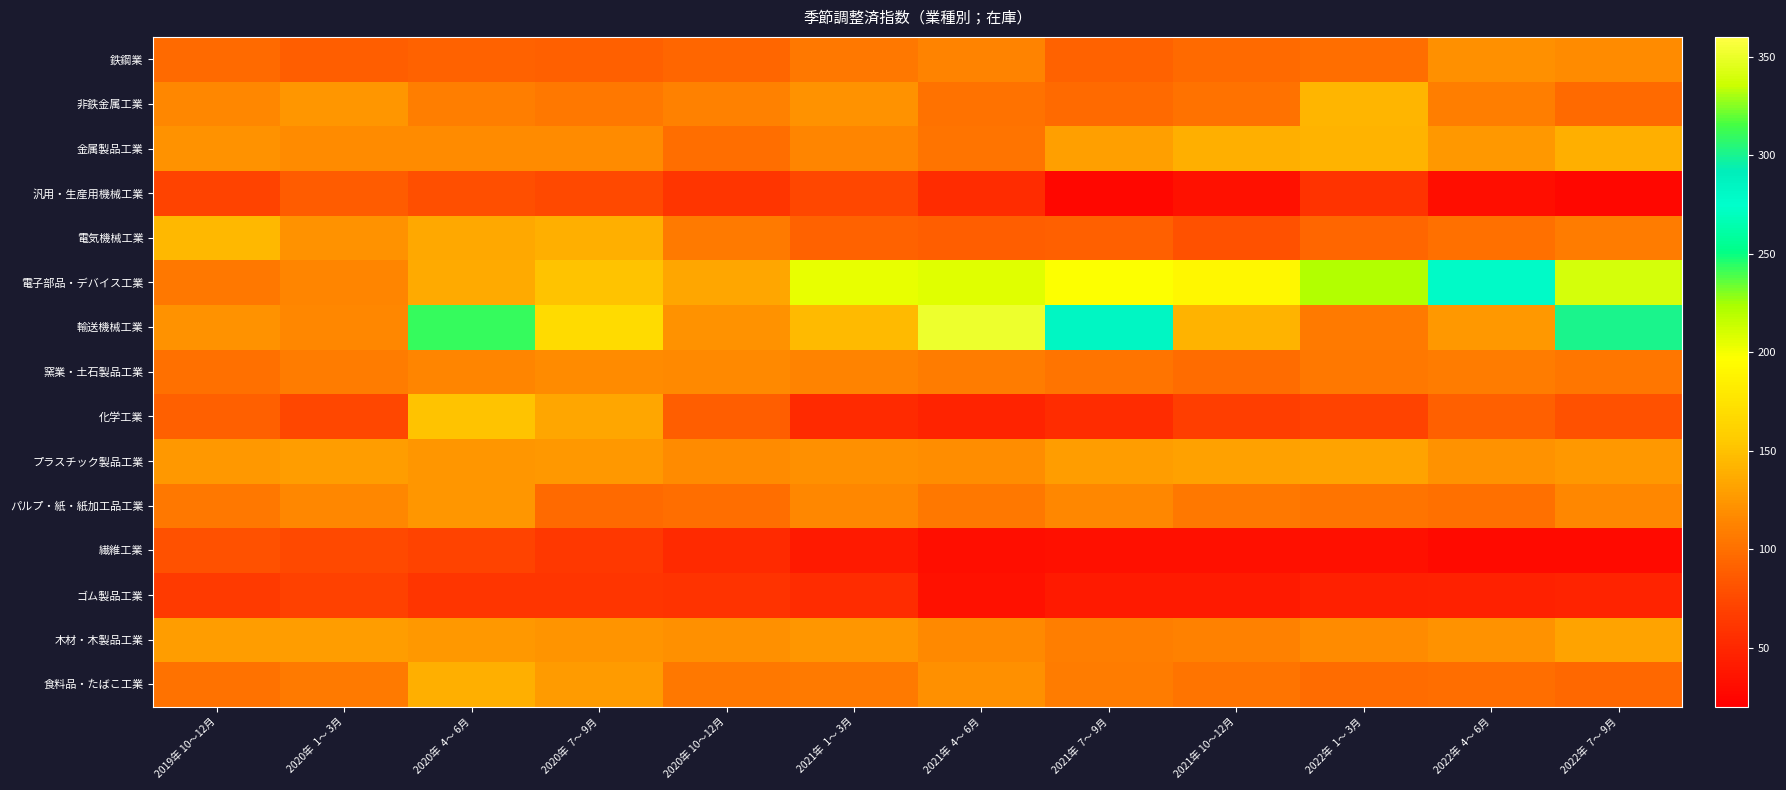

Reading right to left, list all the values displayed in this chart.

鉄鋼業: 2022年  7～ 9月=117.5	2022年  4～ 6月=120.4	2022年  1～ 3月=98.6	2021年 10～12月=96.3	2021年  7～ 9月=91.3	2021年  4～ 6月=112.3	2021年  1～ 3月=106.1	2020年 10～12月=94.2	2020年  7～ 9月=89.4	2020年  4～ 6月=91.6	2020年  1～ 3月=88.9	2019年 10～12月=96.0
非鉄金属工業: 2022年  7～ 9月=96.3	2022年  4～ 6月=110.0	2022年  1～ 3月=142.2	2021年 10～12月=101.8	2021年  7～ 9月=96.2	2021年  4～ 6月=102.1	2021年  1～ 3月=121.6	2020年 10～12月=111.3	2020年  7～ 9月=106.0	2020年  4～ 6月=110.1	2020年  1～ 3月=124.9	2019年 10～12月=114.4
金属製品工業: 2022年  7～ 9月=138.6	2022年  4～ 6月=125.3	2022年  1～ 3月=141.8	2021年 10～12月=138.9	2021年  7～ 9月=129.3	2021年  4～ 6月=103.4	2021年  1～ 3月=113.2	2020年 10～12月=98.9	2020年  7～ 9月=117.6	2020年  4～ 6月=117.2	2020年  1～ 3月=117.4	2019年 10～12月=122.0
汎用・生産用機械工業: 2022年  7～ 9月=25.6	2022年  4～ 6月=31.4	2022年  1～ 3月=58.7	2021年 10～12月=34.5	2021年  7～ 9月=25.9	2021年  4～ 6月=54.4	2021年  1～ 3月=73.2	2020年 10～12月=60.4	2020年  7～ 9月=75.0	2020年  4～ 6月=78.8	2020年  1～ 3月=86.6	2019年 10～12月=71.4
電気機械工業: 2022年  7～ 9月=107.8	2022年  4～ 6月=100.4	2022年  1～ 3月=93.2	2021年 10～12月=80.7	2021年  7～ 9月=89.1	2021年  4～ 6月=88.1	2021年  1～ 3月=91.4	2020年 10～12月=107.5	2020年  7～ 9月=139.0	2020年  4～ 6月=134.7	2020年  1～ 3月=121.1	2019年 10～12月=144.7
電子部品・デバイス工業: 2022年  7～ 9月=339.0	2022年  4～ 6月=279.5	2022年  1～ 3月=221.6	2021年 10～12月=190.0	2021年  7～ 9月=197.1	2021年  4～ 6月=207.2	2021年  1～ 3月=203.5	2020年 10～12月=133.6	2020年  7～ 9月=150.5	2020年  4～ 6月=136.6	2020年  1～ 3月=113.6	2019年 10～12月=105.6
輸送機械工業: 2022年  7～ 9月=300.4	2022年  4～ 6月=126.1	2022年  1～ 3月=106.4	2021年 10～12月=141.1	2021年  7～ 9月=284.1	2021年  4～ 6月=350.8	2021年  1～ 3月=145.8	2020年 10～12月=121.8	2020年  7～ 9月=168.5	2020年  4～ 6月=310.1	2020年  1～ 3月=114.4	2019年 10～12月=122.0
窯業・土石製品工業: 2022年  7～ 9月=104.2	2022年  4～ 6月=108.3	2022年  1～ 3月=105.2	2021年 10～12月=97.2	2021年  7～ 9月=102.8	2021年  4～ 6月=107.8	2021年  1～ 3月=112.3	2020年 10～12月=116.7	2020年  7～ 9月=118.1	2020年  4～ 6月=113.7	2020年  1～ 3月=108.5	2019年 10～12月=100.3
化学工業: 2022年  7～ 9月=81.0	2022年  4～ 6月=90.3	2022年  1～ 3月=70.9	2021年 10～12月=67.2	2021年  7～ 9月=54.2	2021年  4～ 6月=47.5	2021年  1～ 3月=52.4	2020年 10～12月=88.5	2020年  7～ 9月=134.1	2020年  4～ 6月=150.5	2020年  1～ 3月=74.4	2019年 10～12月=89.7
プラスチック製品工業: 2022年  7～ 9月=125.6	2022年  4～ 6月=121.0	2022年  1～ 3月=132.2	2021年 10～12月=131.3	2021年  7～ 9月=128.6	2021年  4～ 6月=118.7	2021年  1～ 3月=120.8	2020年 10～12月=117.9	2020年  7～ 9月=125.1	2020年  4～ 6月=124.8	2020年  1～ 3月=127.9	2019年 10～12月=125.3
パルプ・紙・紙加工品工業: 2022年  7～ 9月=114.6	2022年  4～ 6月=100.5	2022年  1～ 3月=102.8	2021年 10～12月=105.7	2021年  7～ 9月=114.9	2021年  4～ 6月=105.3	2021年  1～ 3月=114.8	2020年 10～12月=98.6	2020年  7～ 9月=96.4	2020年  4～ 6月=124.0	2020年  1～ 3月=115.6	2019年 10～12月=105.8
繊維工業: 2022年  7～ 9月=28.6	2022年  4～ 6月=29.2	2022年  1～ 3月=32.1	2021年 10～12月=32.2	2021年  7～ 9月=32.7	2021年  4～ 6月=31.6	2021年  1～ 3月=41.2	2020年 10～12月=52.3	2020年  7～ 9月=62.9	2020年  4～ 6月=70.7	2020年  1～ 3月=75.3	2019年 10～12月=80.1
ゴム製品工業: 2022年  7～ 9月=47.1	2022年  4～ 6月=45.8	2022年  1～ 3月=45.2	2021年 10～12月=41.2	2021年  7～ 9月=41.0	2021年  4～ 6月=34.2	2021年  1～ 3月=53.7	2020年 10～12月=58.8	2020年  7～ 9月=59.9	2020年  4～ 6月=60.8	2020年  1～ 3月=69.5	2019年 10～12月=64.2
木材・木製品工業: 2022年  7～ 9月=132.2	2022年  4～ 6月=121.1	2022年  1～ 3月=117.3	2021年 10～12月=110.9	2021年  7～ 9月=110.1	2021年  4～ 6月=116.3	2021年  1～ 3月=123.6	2020年 10～12月=119.9	2020年  7～ 9月=122.4	2020年  4～ 6月=125.9	2020年  1～ 3月=128.1	2019年 10～12月=128.0
食料品・たばこ工業: 2022年  7～ 9月=95.5	2022年  4～ 6月=99.3	2022年  1～ 3月=97.3	2021年 10～12月=103.2	2021年  7～ 9月=108.3	2021年  4～ 6月=120.2	2021年  1～ 3月=106.7	2020年 10～12月=106.0	2020年  7～ 9月=126.4	2020年  4～ 6月=139.5	2020年  1～ 3月=106.9	2019年 10～12月=101.6